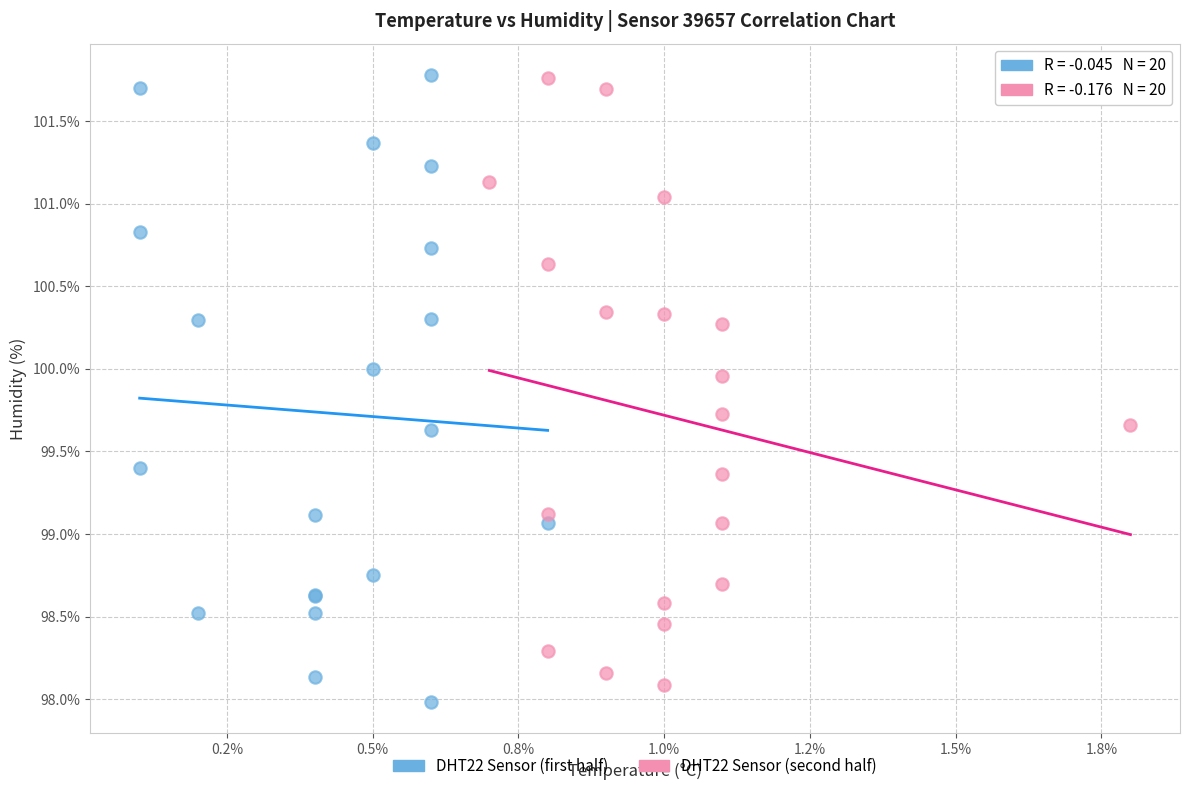

Which series contains the lowest Y value?

DHT22 Sensor (first half)